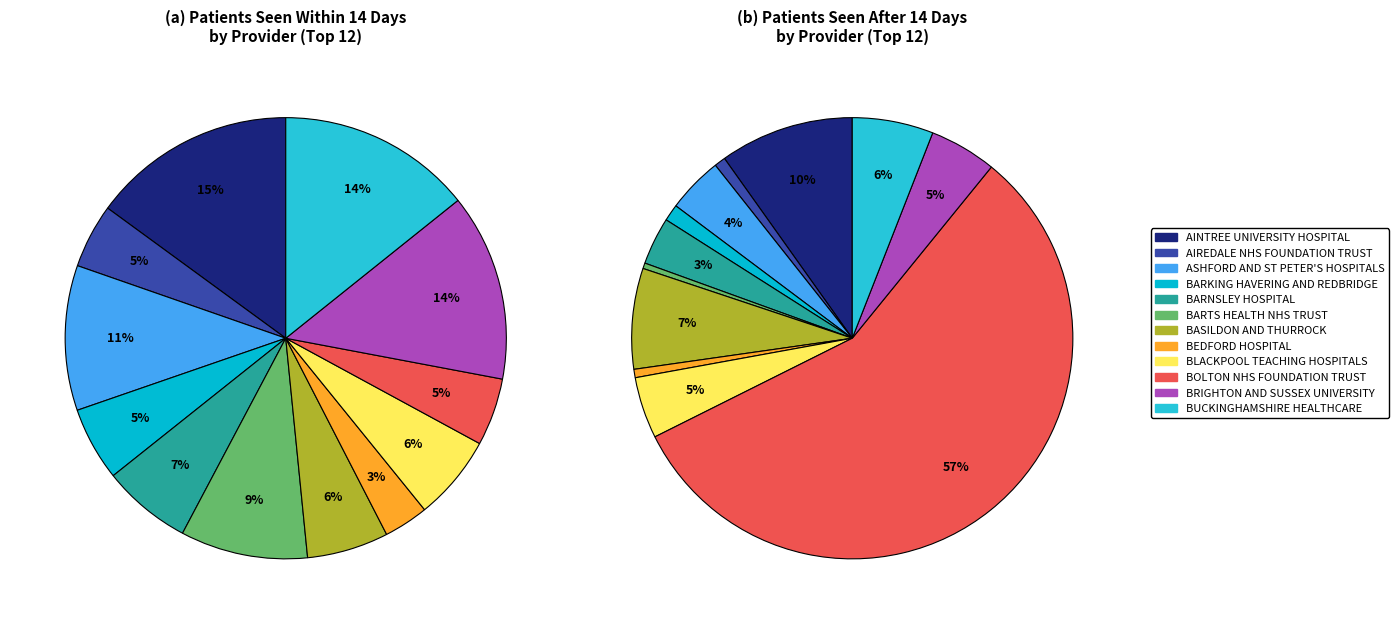

What percentage do BARTS HEALTH NHS TRUST and BASILDON AND THURROCK together represent?

15.3%